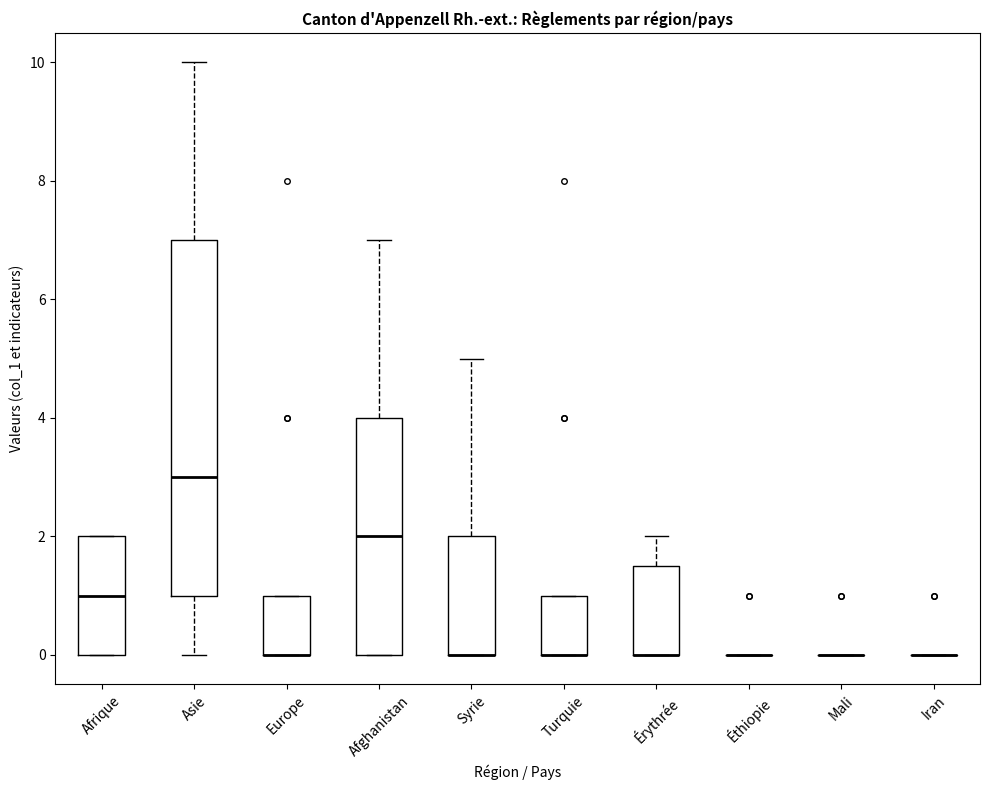

Where is the upper edge of the box for Afrique on the y-axis? The values are not printed on the chart, so give them approximately, as read against the axis.

2.0